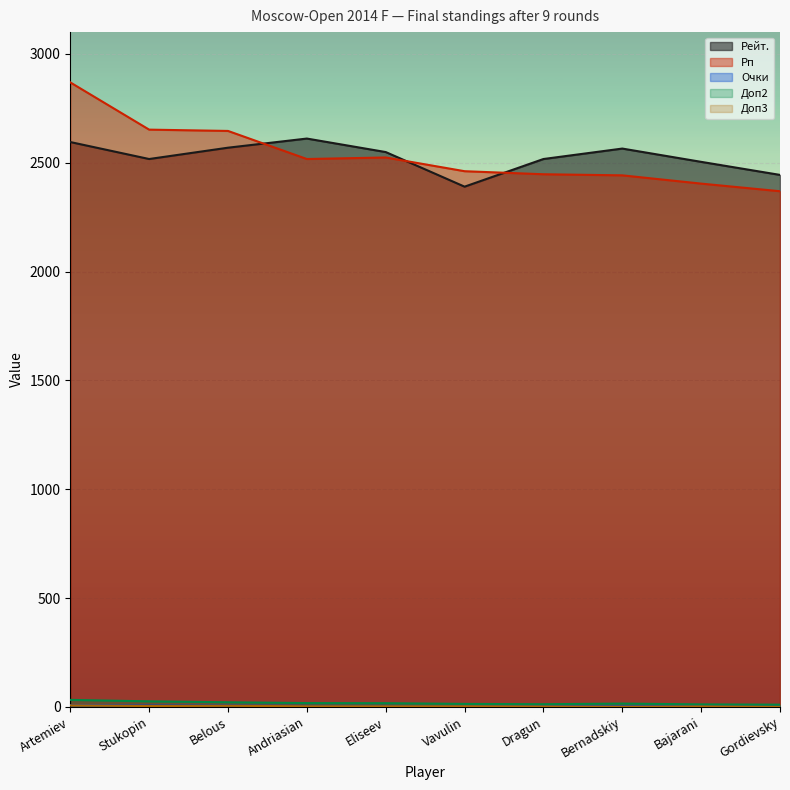

At how many categories does at least one series exceed 635?

10